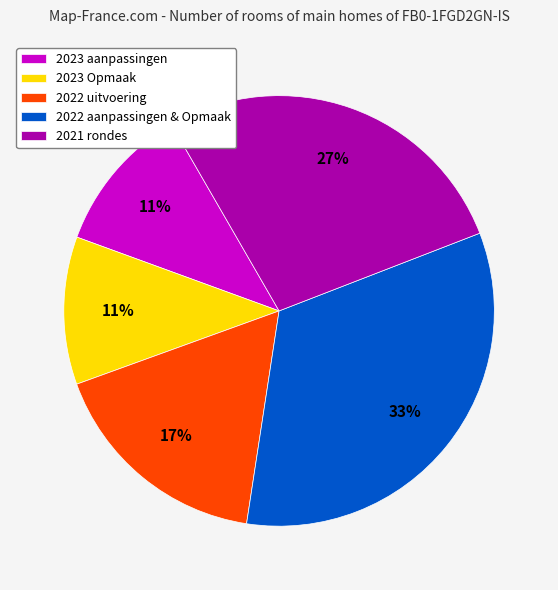

Combined, do 2023 aanpassingen and 2023 Opmaak account for over 50%?

No